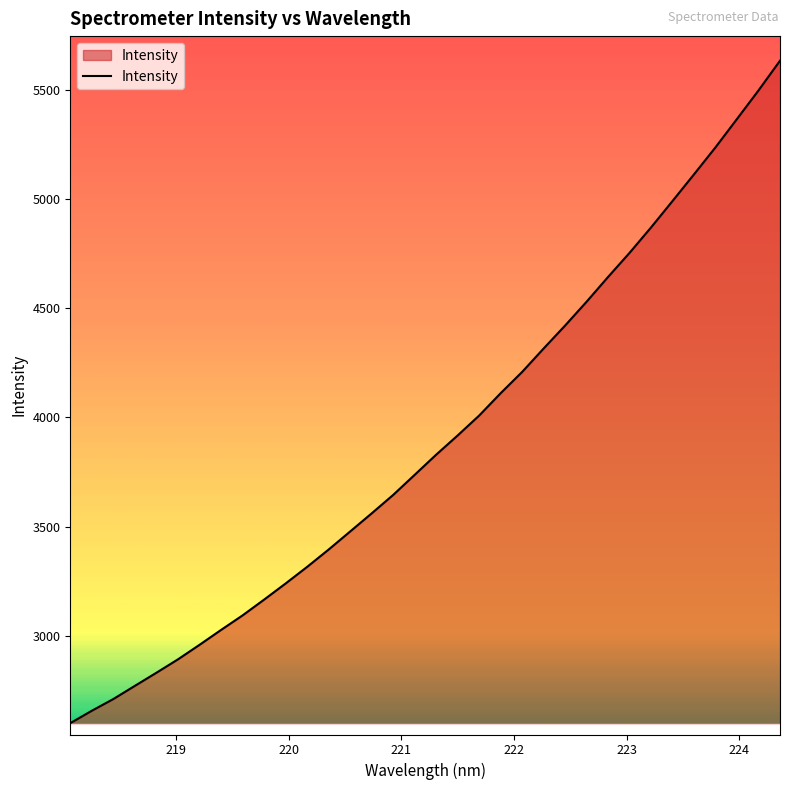

How many lines are shown in the chart?

1